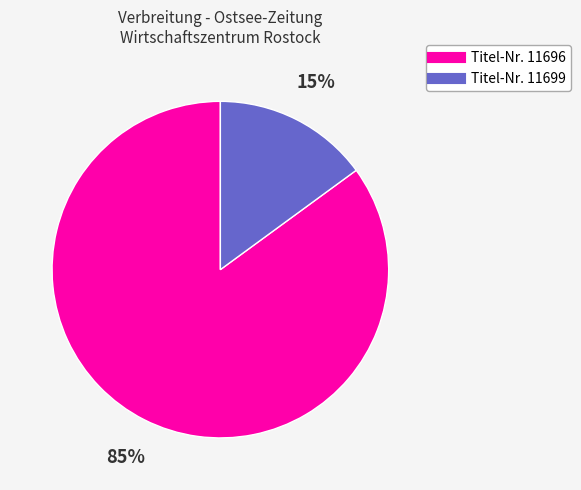

How many slices are in this pie chart?

2